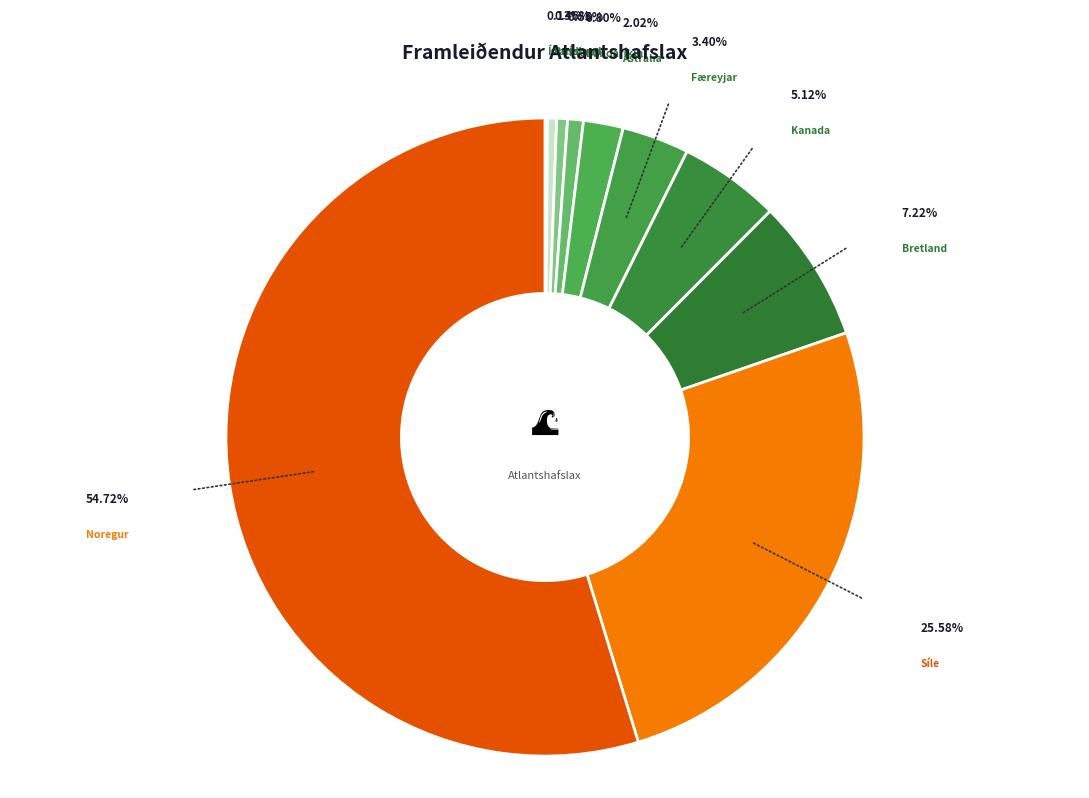

Which slice represents more than half of the pie?

Noregur